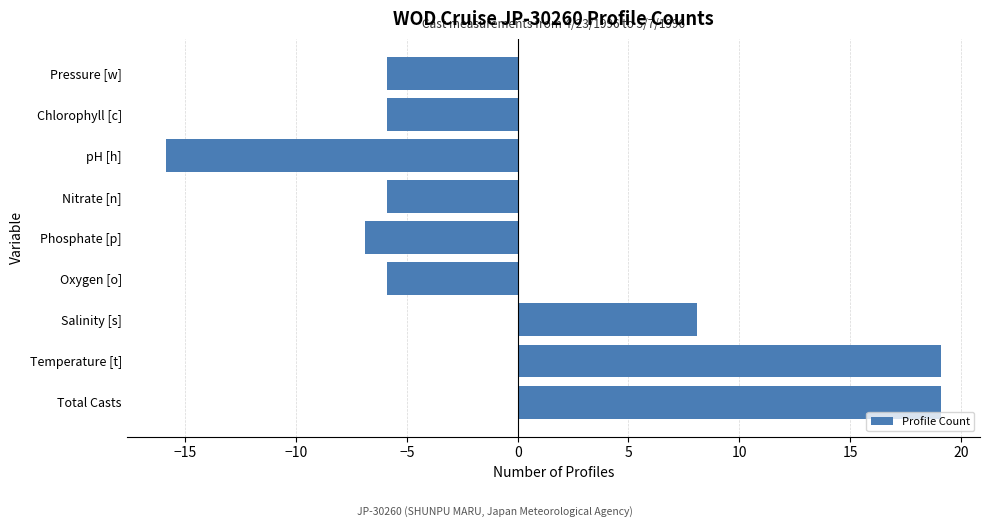

Reading bottom to top, what are all the values shown in this chart?

Total Casts=19.1	Temperature [t]=19.1	Salinity [s]=8.1	Oxygen [o]=-5.9	Phosphate [p]=-6.9	Nitrate [n]=-5.9	pH [h]=-15.9	Chlorophyll [c]=-5.9	Pressure [w]=-5.9